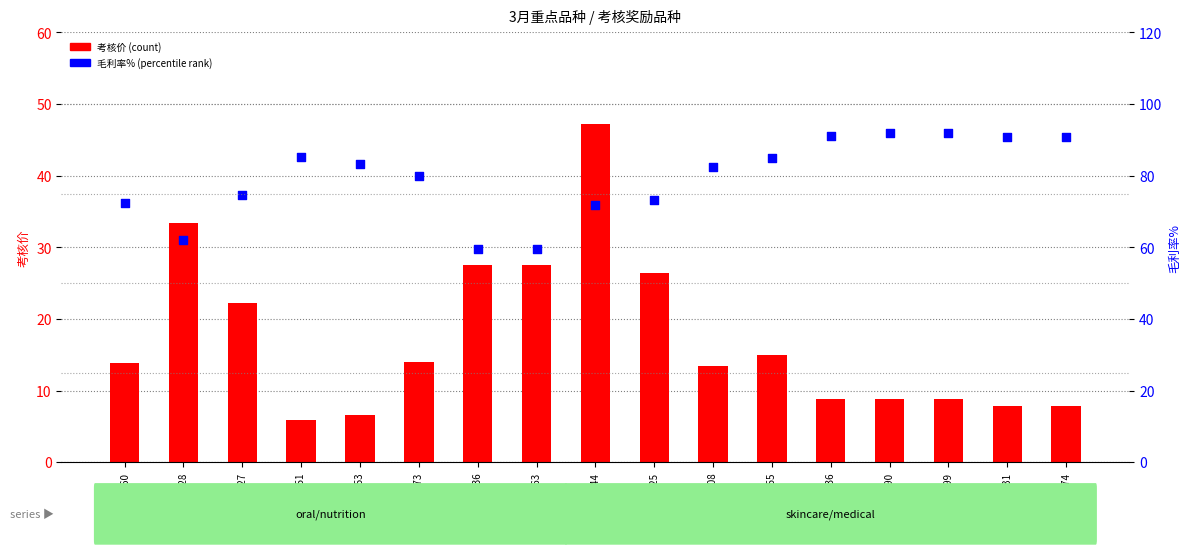

Which series has the largest total across all categories?

毛利率% (percentile rank)